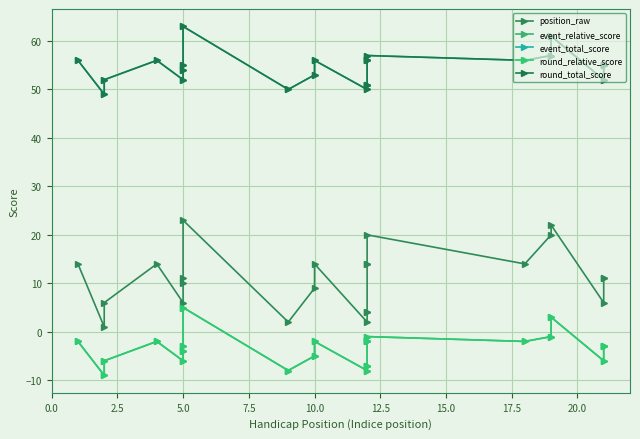

What is the average value of the position_raw series?

11